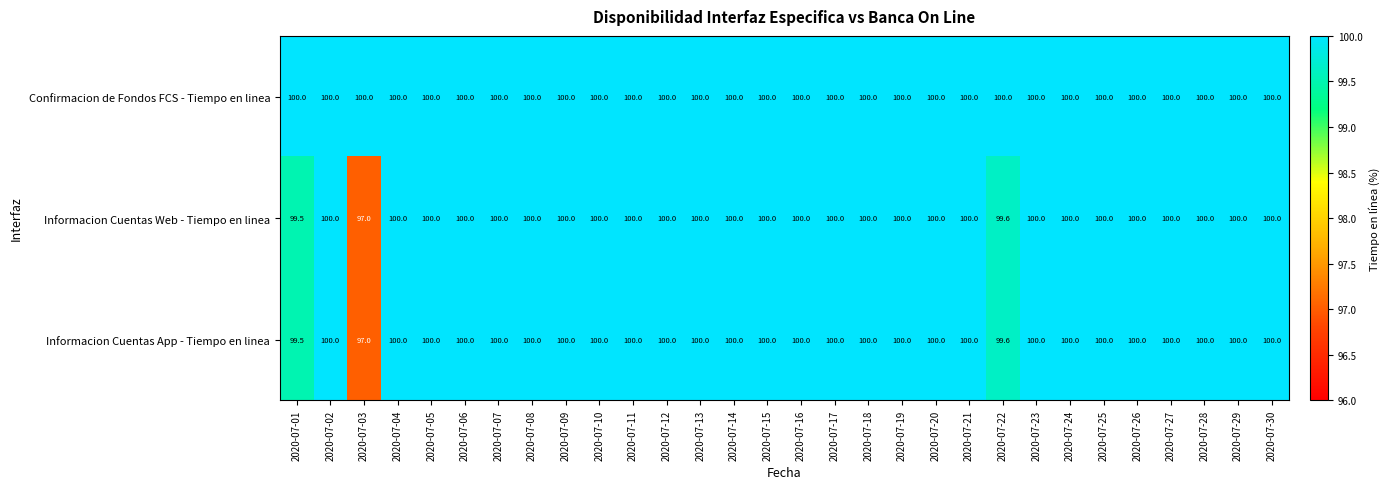

The value of Confirmacion de Fondos FCS - Tiempo en linea at 2020-07-13 is 22.8. True or false?

False